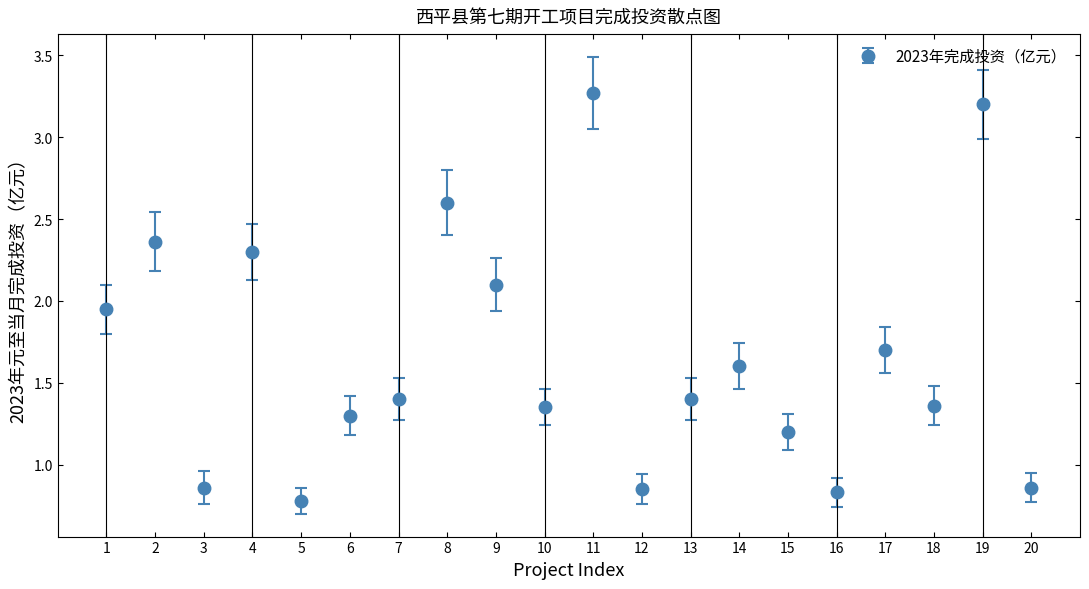

What is the approximate value at 14?

1.6